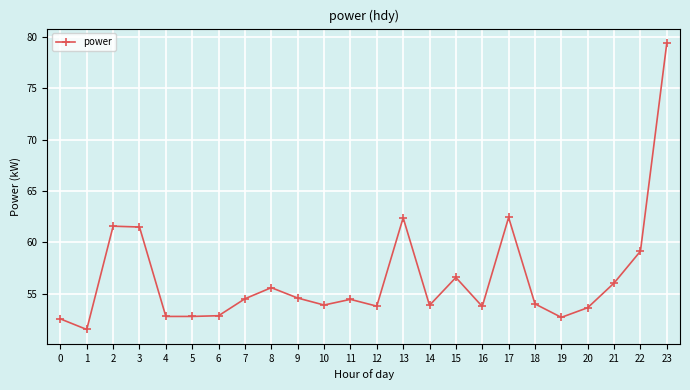

What is the value of the 17th point from the left?

53.8